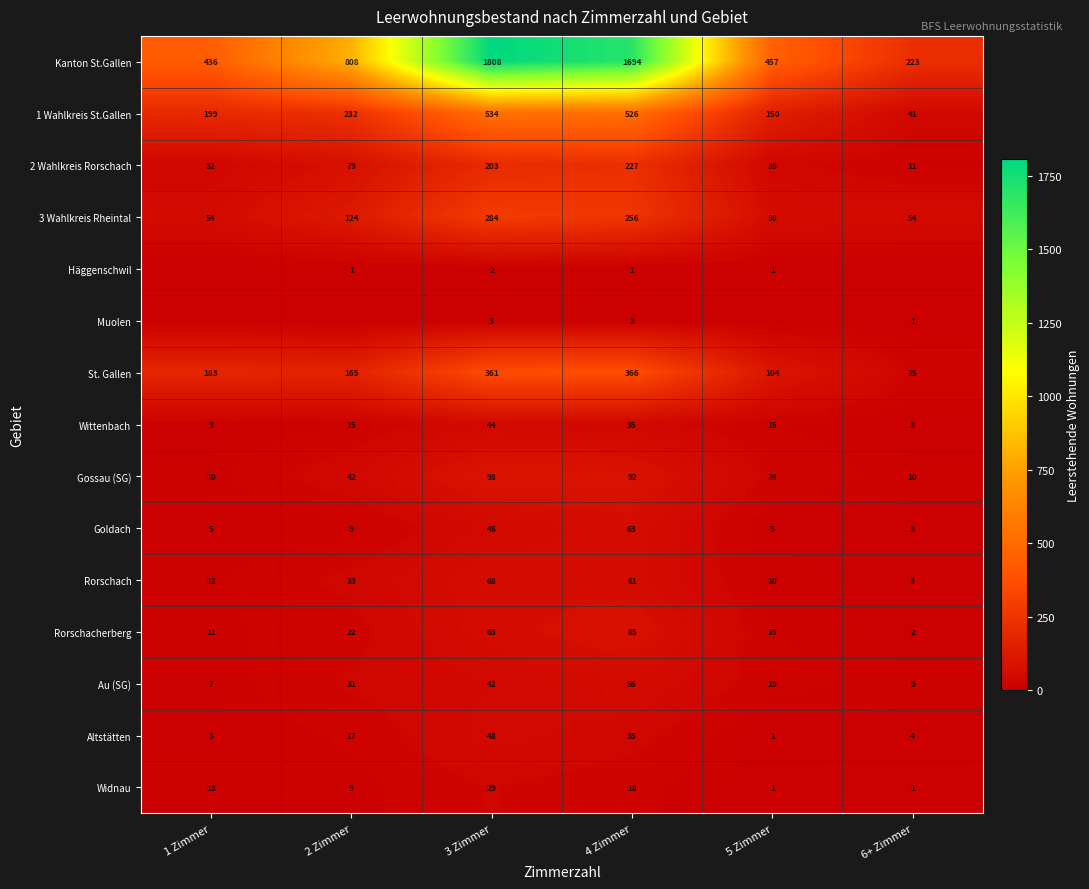

Is the value of Wittenbach at 5 Zimmer greater than the value of Widnau at 2 Zimmer?

Yes